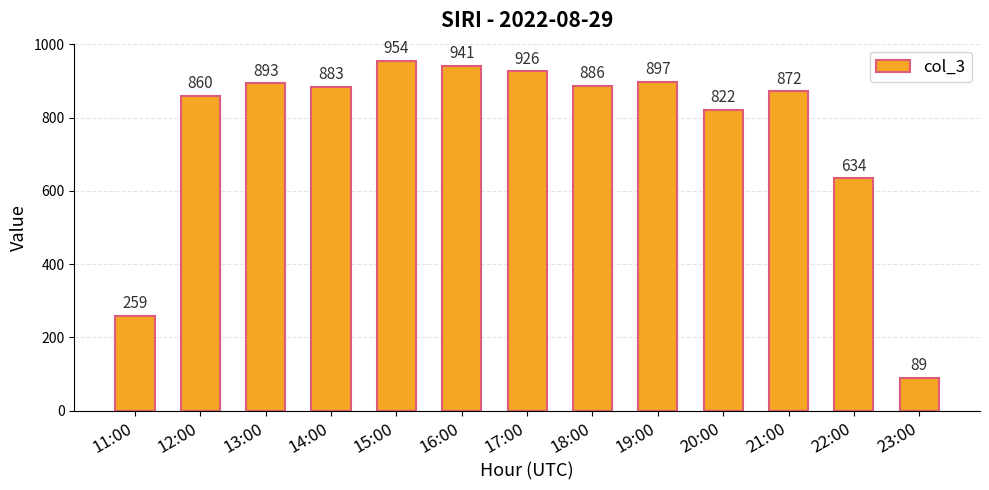

Reading left to right, extract all data points from this chart.

11:00=259	12:00=860	13:00=893	14:00=883	15:00=954	16:00=941	17:00=926	18:00=886	19:00=897	20:00=822	21:00=872	22:00=634	23:00=89